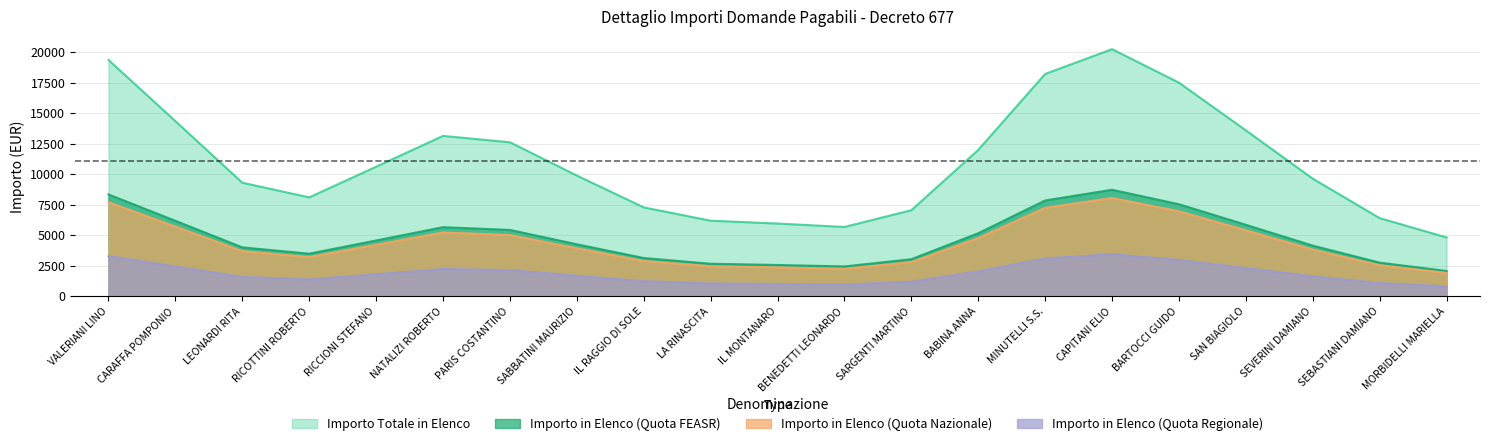

What position from the left is BARTOCCI GUIDO?

17